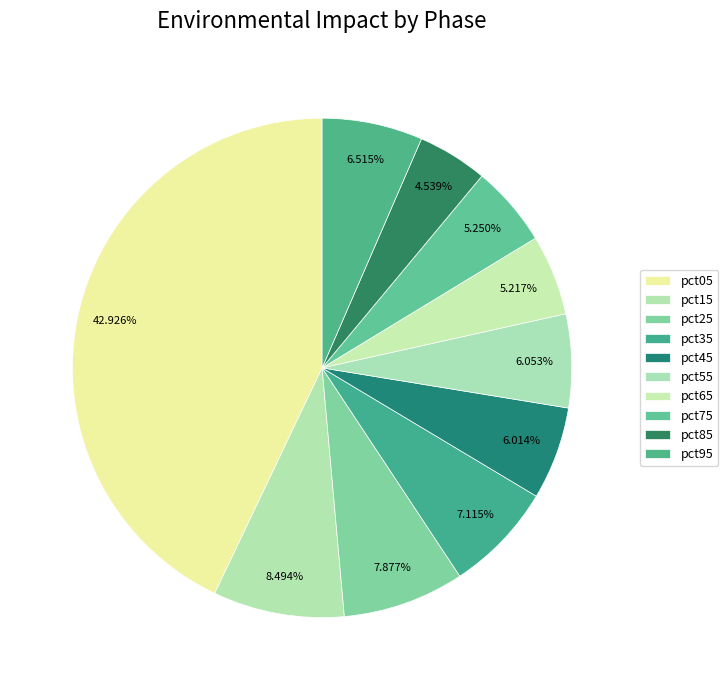

Count the number of slices in the pie.

10